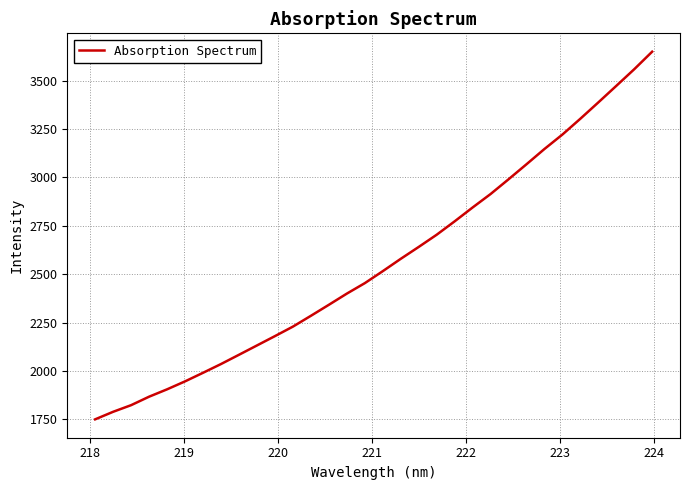

What is the difference between the maximum and minimum values?

1899.7